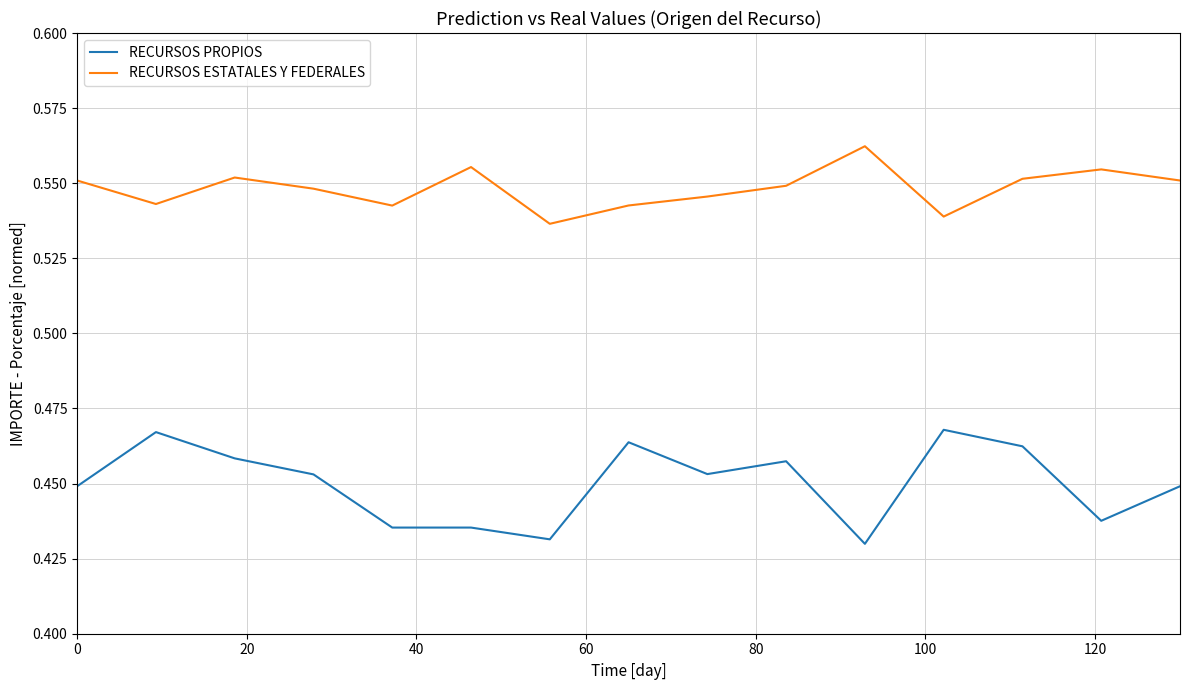

Which series has the largest total across all categories?

RECURSOS ESTATALES Y FEDERALES